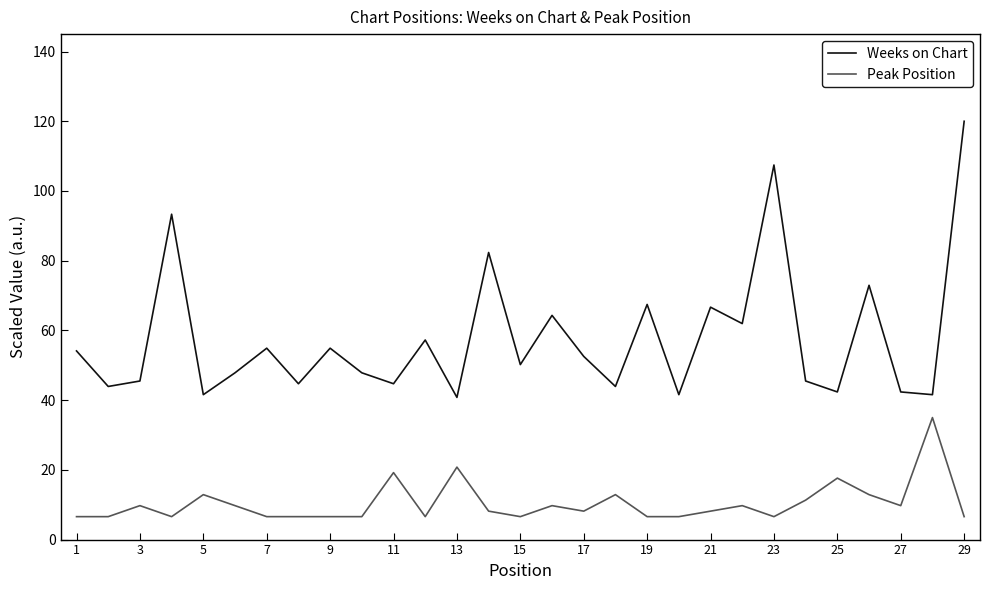

At how many categories does at least one series exceed 78?

4